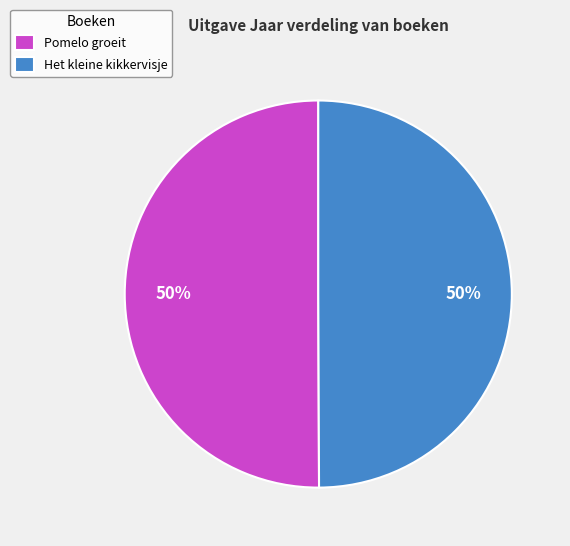

Is it true that Het kleine kikkervisje is 50% of the pie?

True